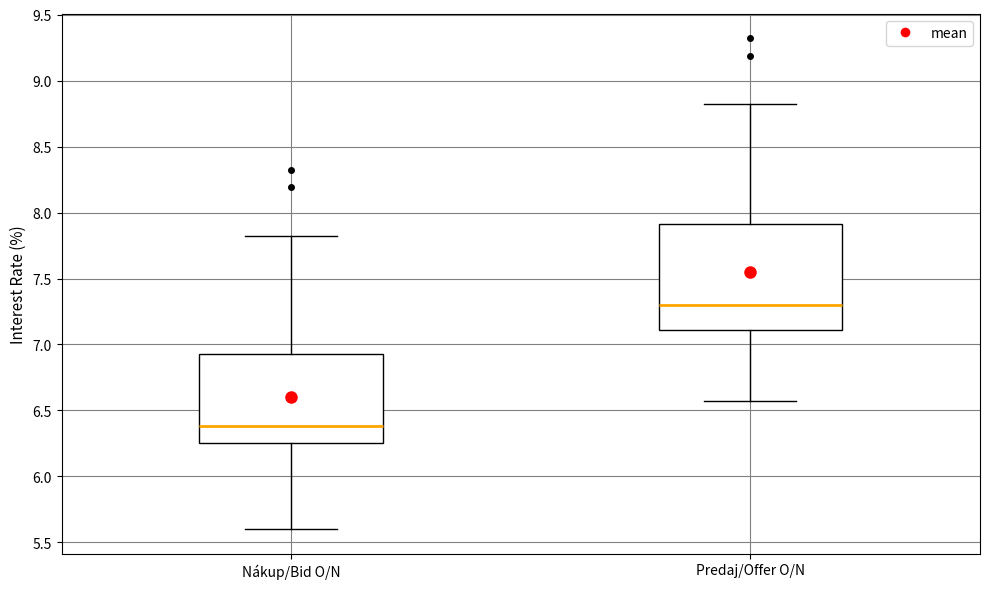

Which box has the highest median line?

Predaj/Offer O/N